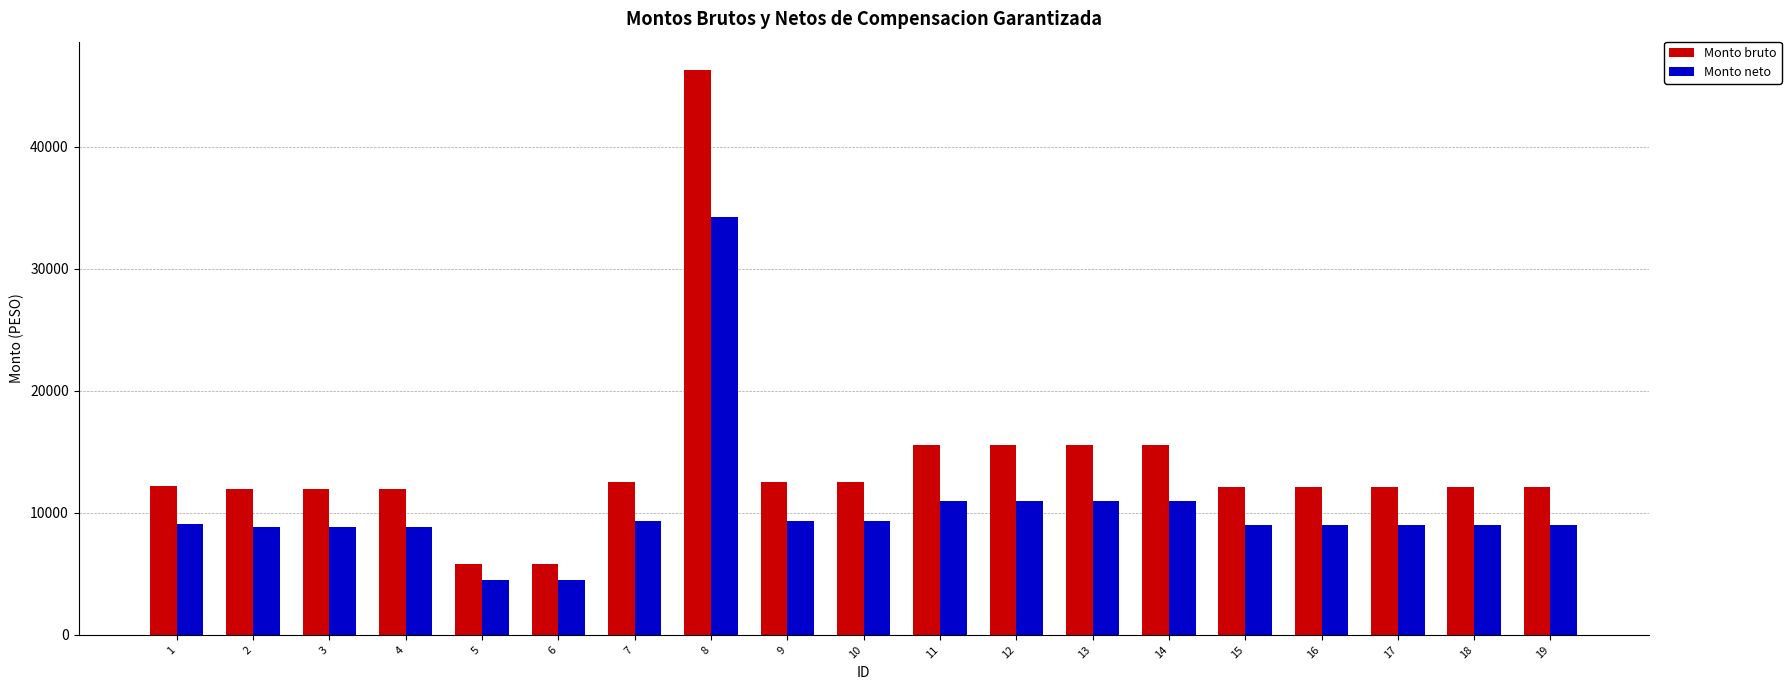

At which category is the sum across all series the highest?

8